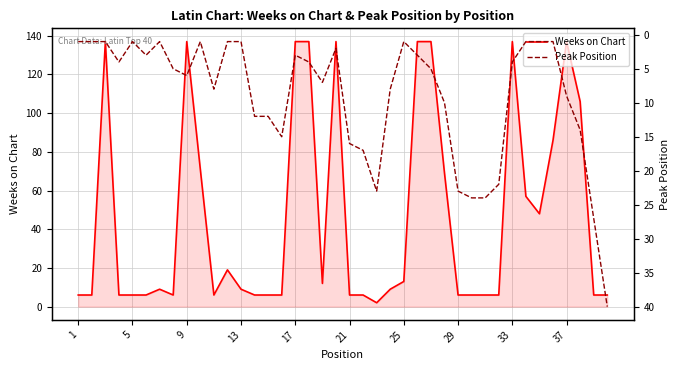

The value of Weeks on Chart at 17 is 137. True or false?

True